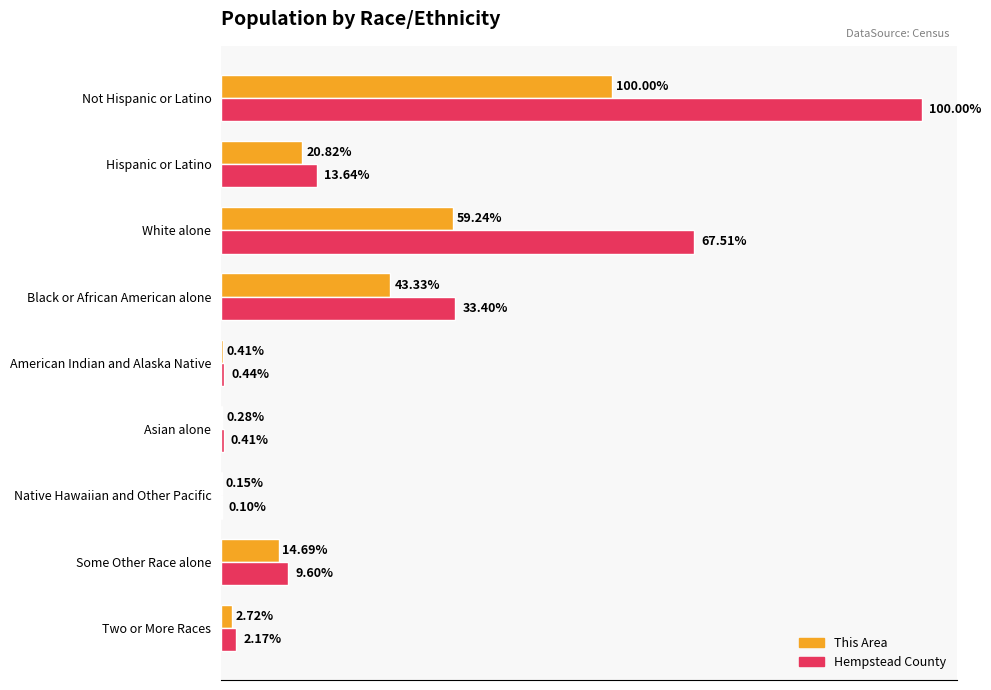

What are all the series names shown in the legend?

This Area, Hempstead County